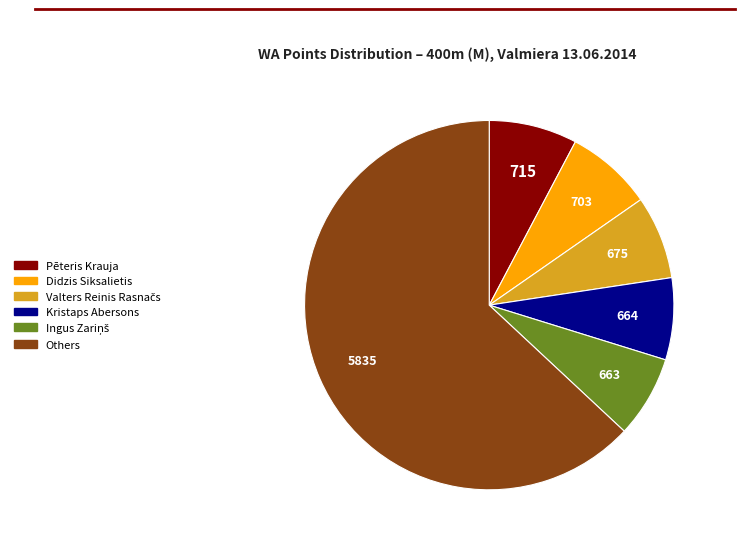

Does any single category account for the majority?

Yes